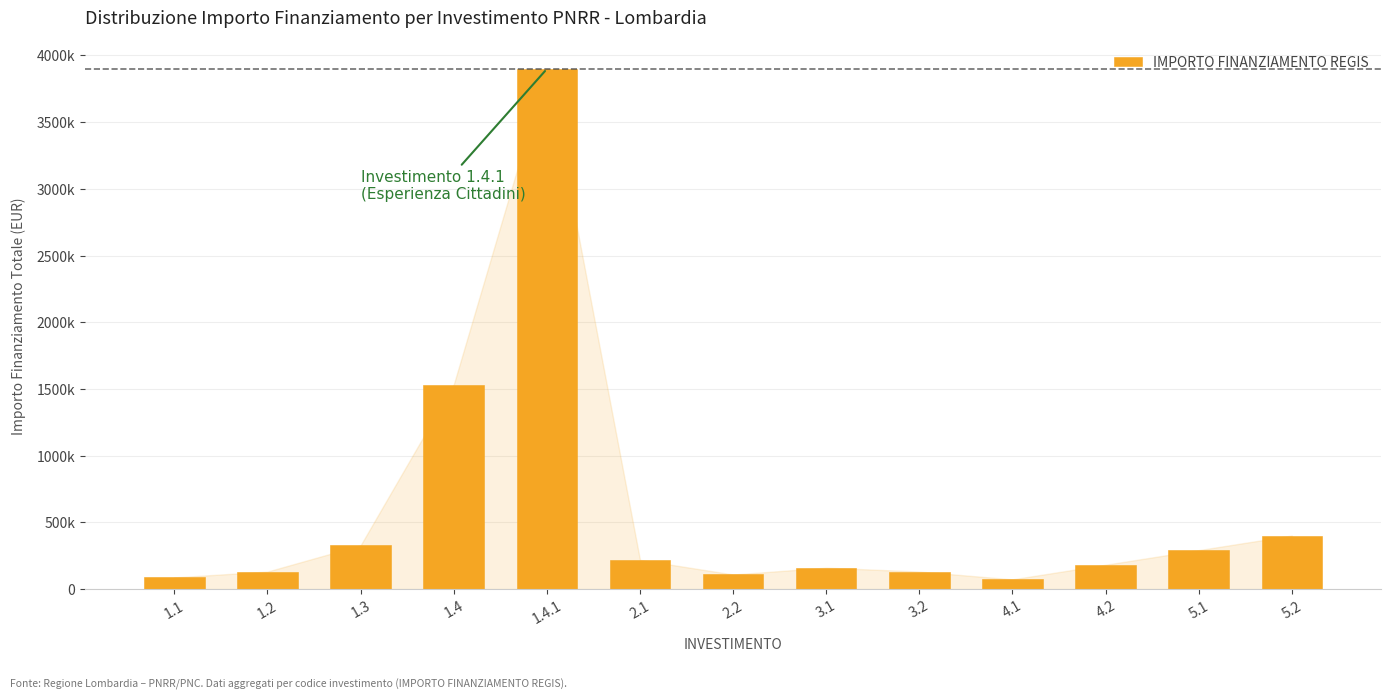

How many values exceed 182525?

6